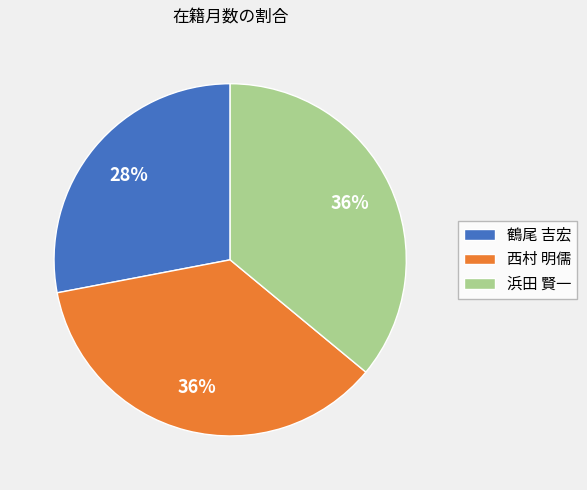

Combined, do 鶴尾 吉宏 and 浜田 賢一 account for over 50%?

Yes